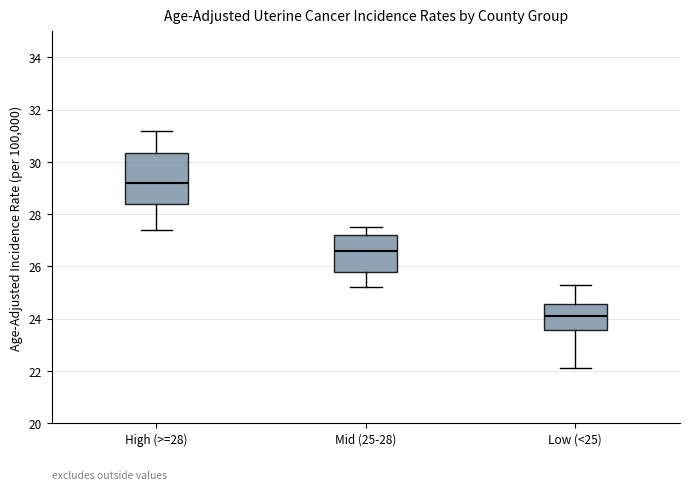

Where does the lower whisker of the box for Mid (25-28) end on the y-axis? The values are not printed on the chart, so give them approximately, as read against the axis.

25.2